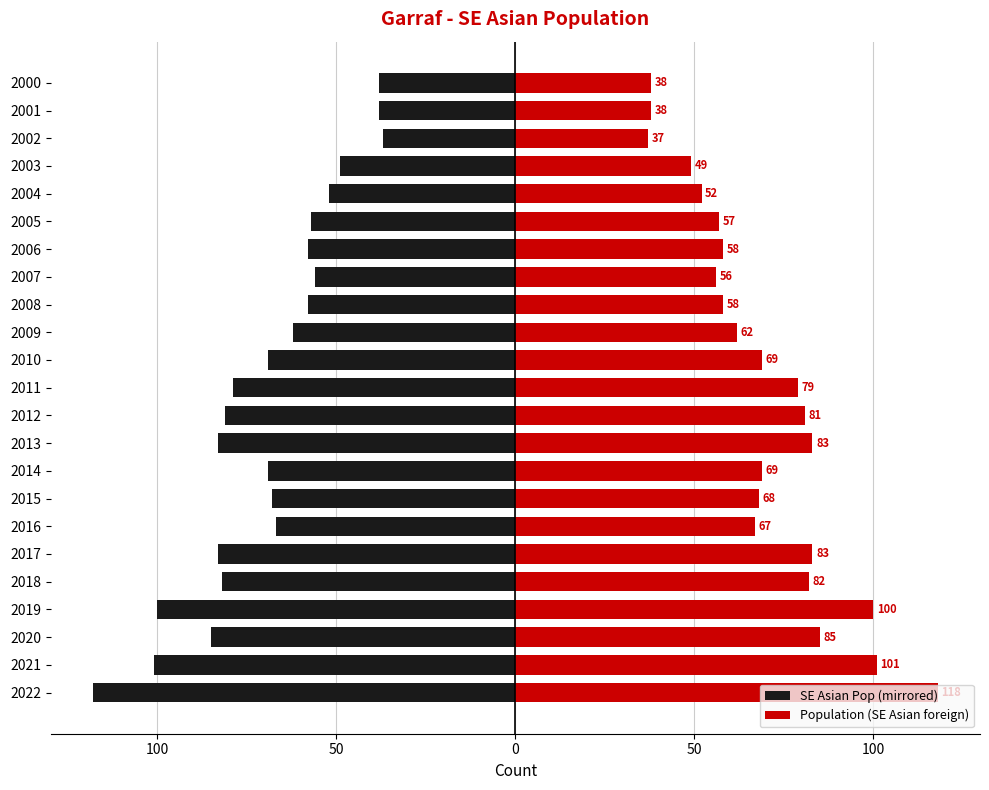

Between 2017 and 2007, which series saw the biggest shift?

SE Asian Pop (mirrored)